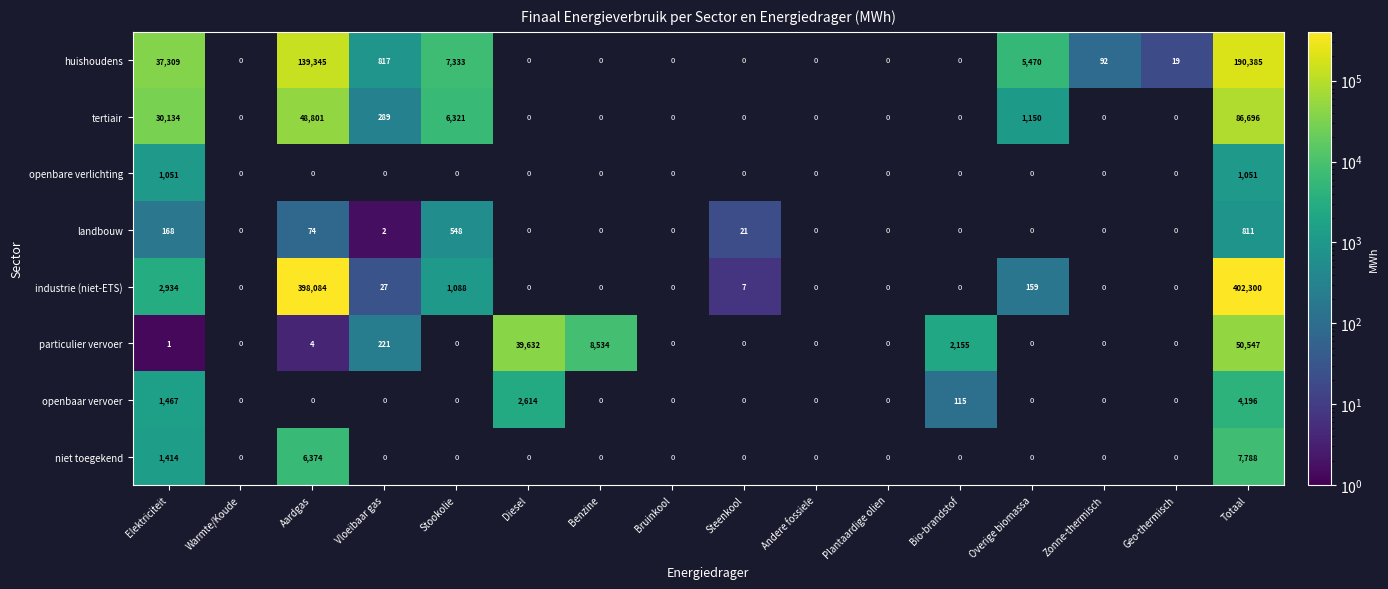

True or false: particulier vervoer has a value of 50547 at Totaal.

True